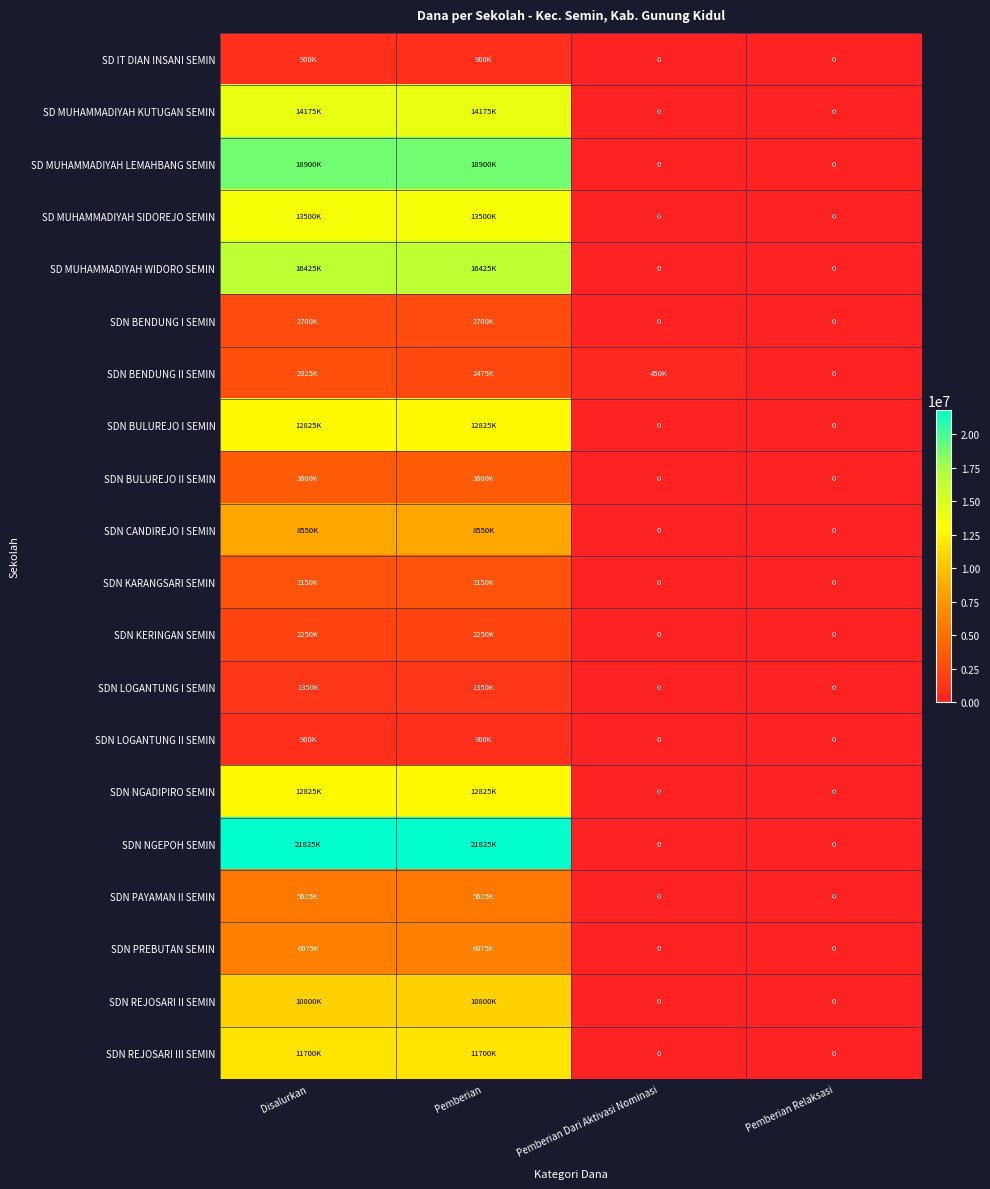

Is the value of SD MUHAMMADIYAH LEMAHBANG SEMIN at Pemberian Relaksasi greater than the value of SDN LOGANTUNG II SEMIN at Pemberian Dari Aktivasi Nominasi?

No